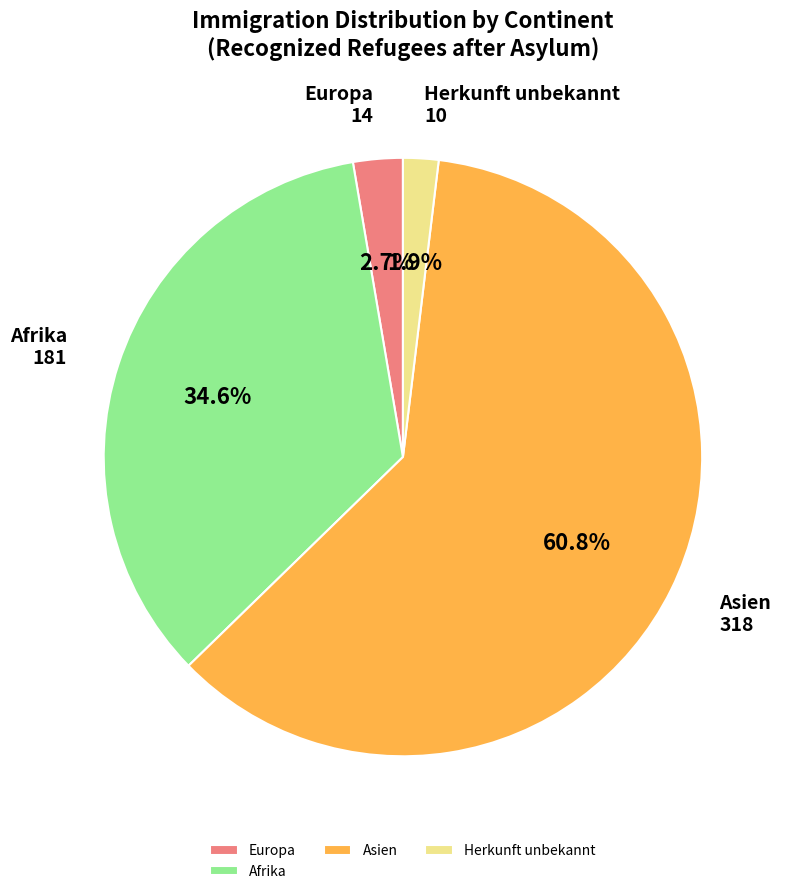

Does Herkunft unbekannt account for over 50% of the chart?

No